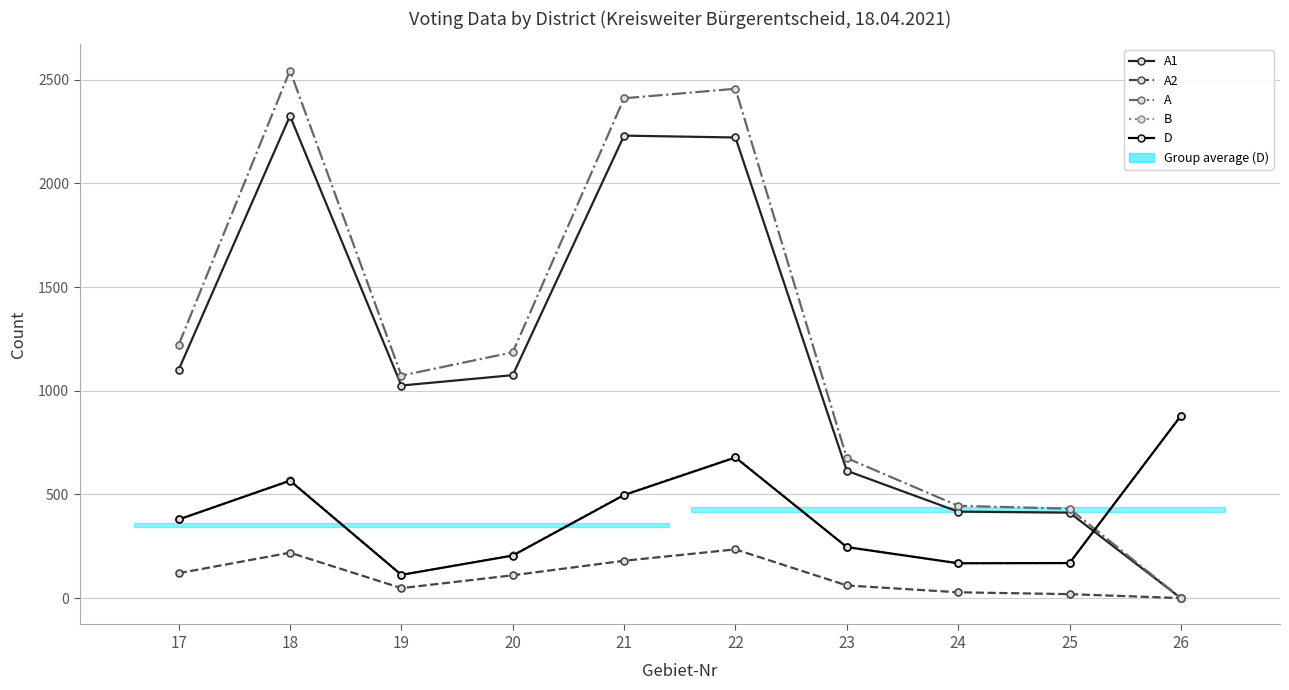

At which label does B reach its peak?

26